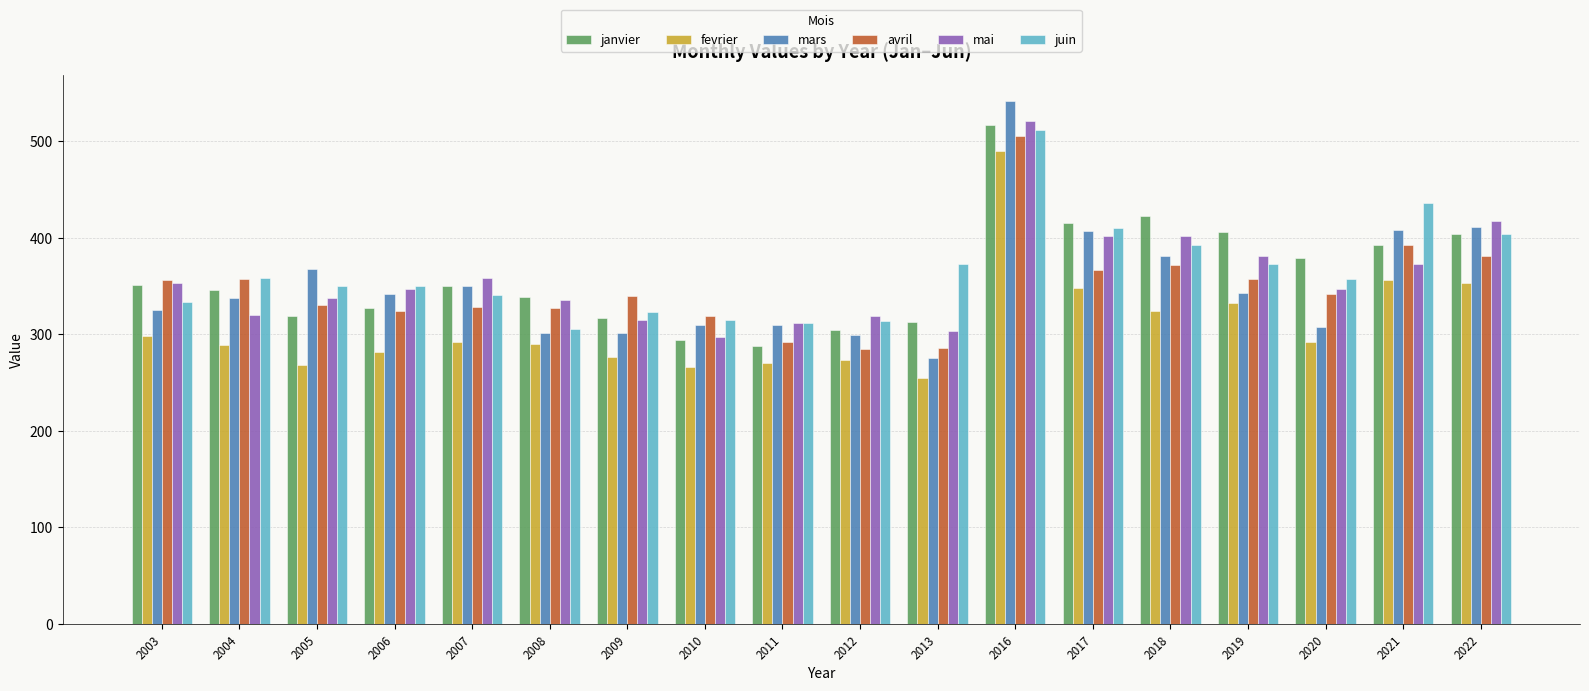

What is the sum of the janvier values at 2007 and 2017?

766.1